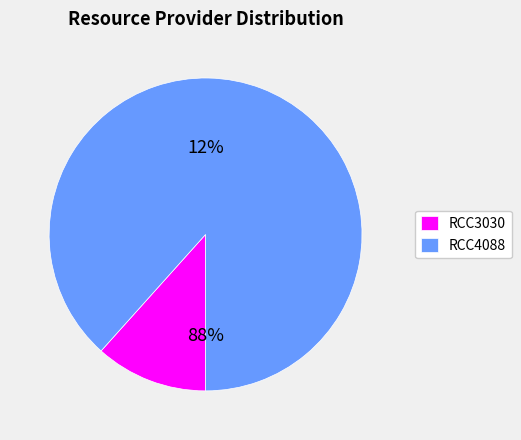

True or false: RCC3030 accounts for 12% of the total.

True